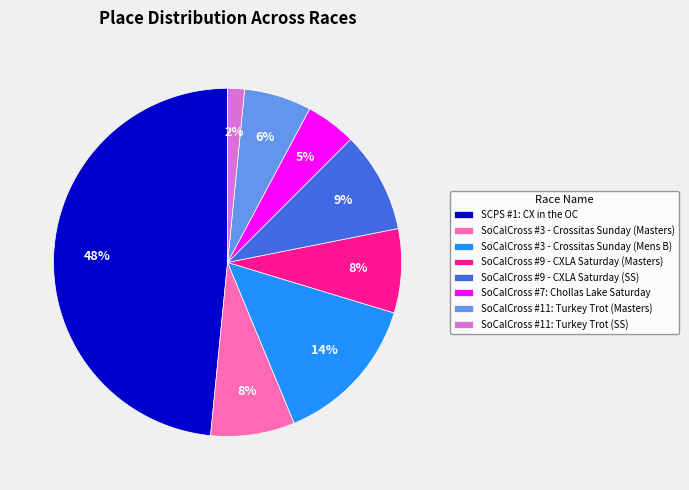

What is the smallest slice in the pie chart?

SoCalCross #11: Turkey Trot (SS)